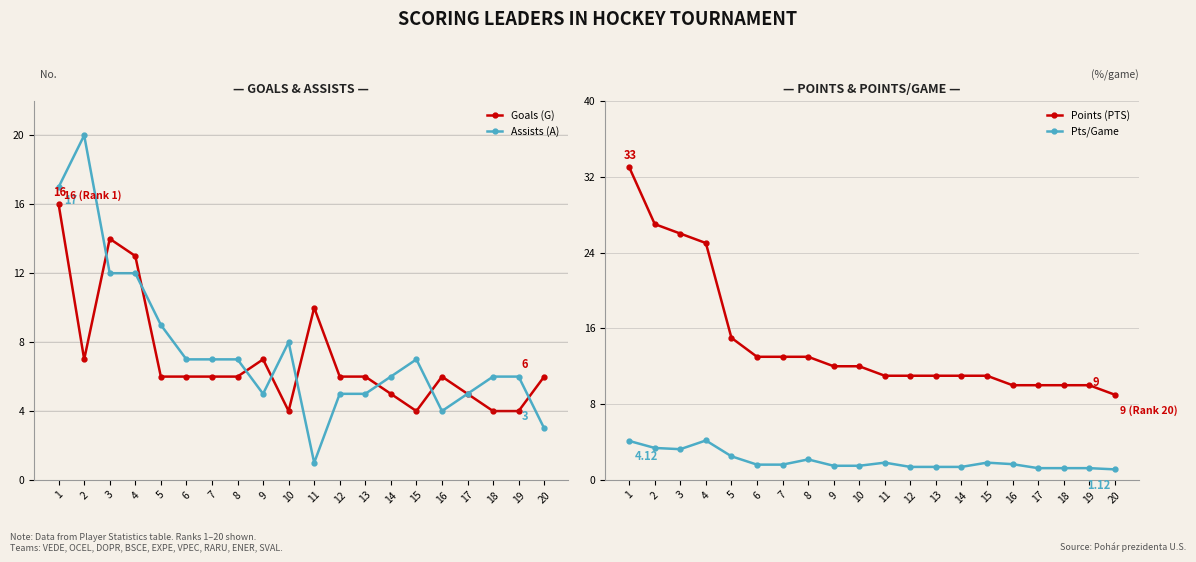

True or false: Pts/Game and Goals (G) cross at least once.

False